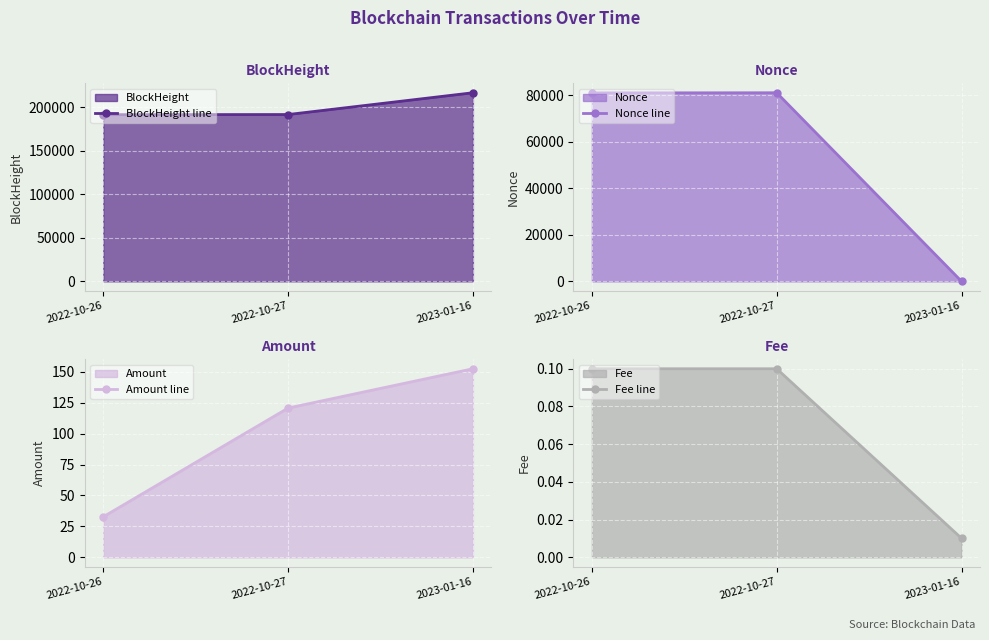

What is the difference between the highest and lowest values at 2022-10-26?

191587.9